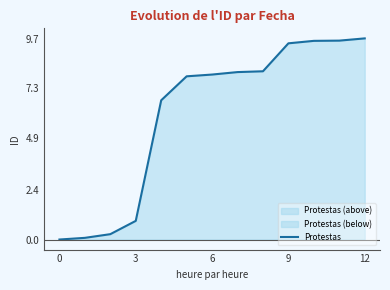

What is the greatest value displayed?

9.7